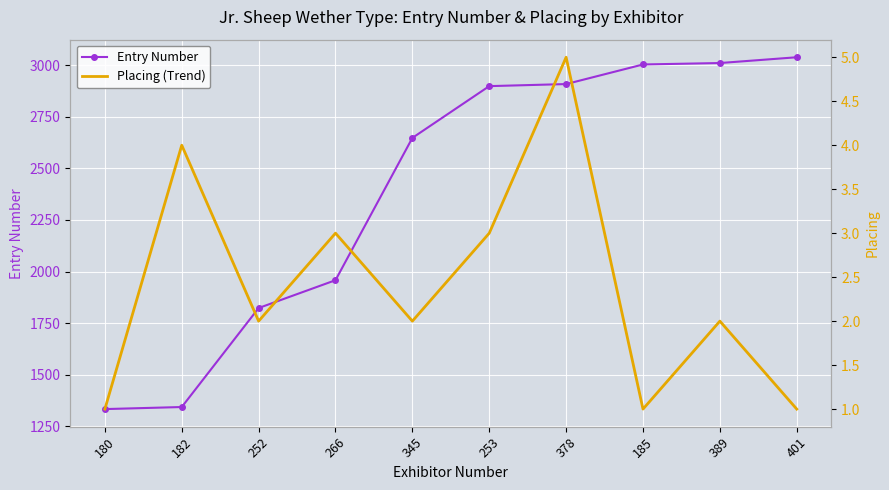

What is the total value across all series at 378?

2914